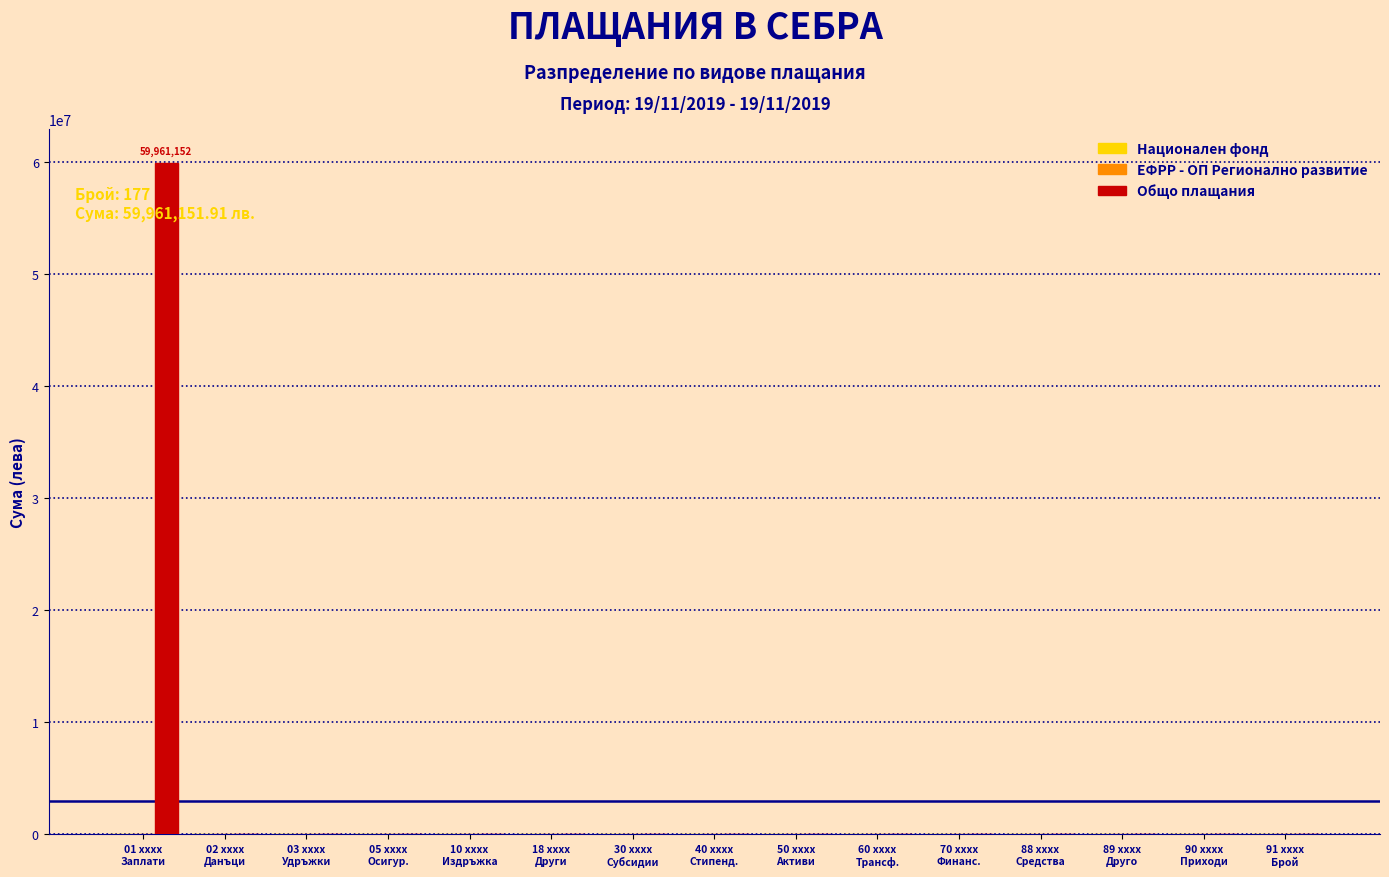

What is the sum of all values?

59961151.9